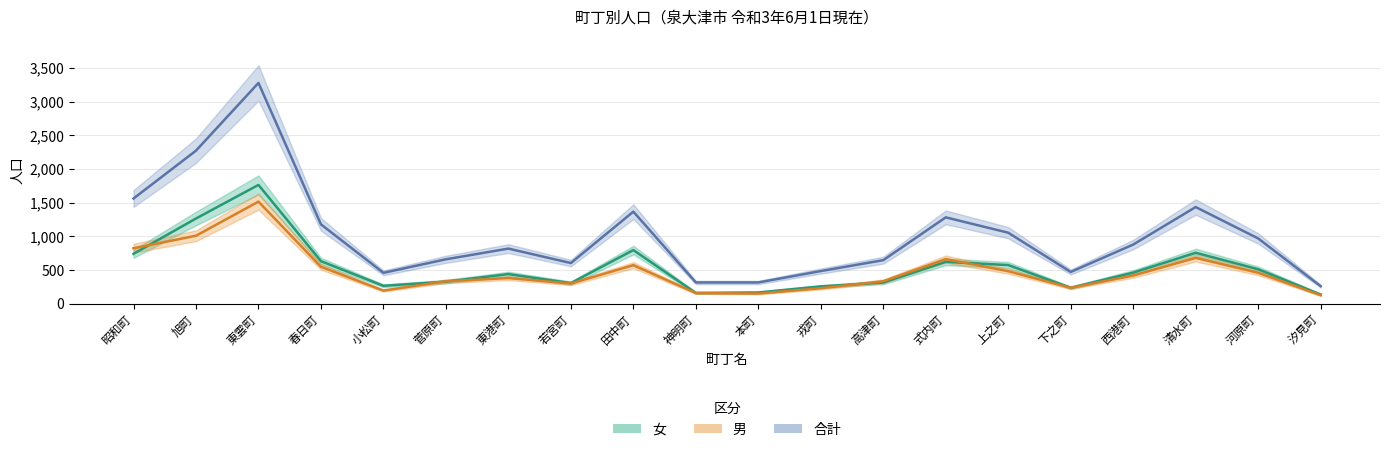

True or false: 合計 and 男 cross at least once.

False